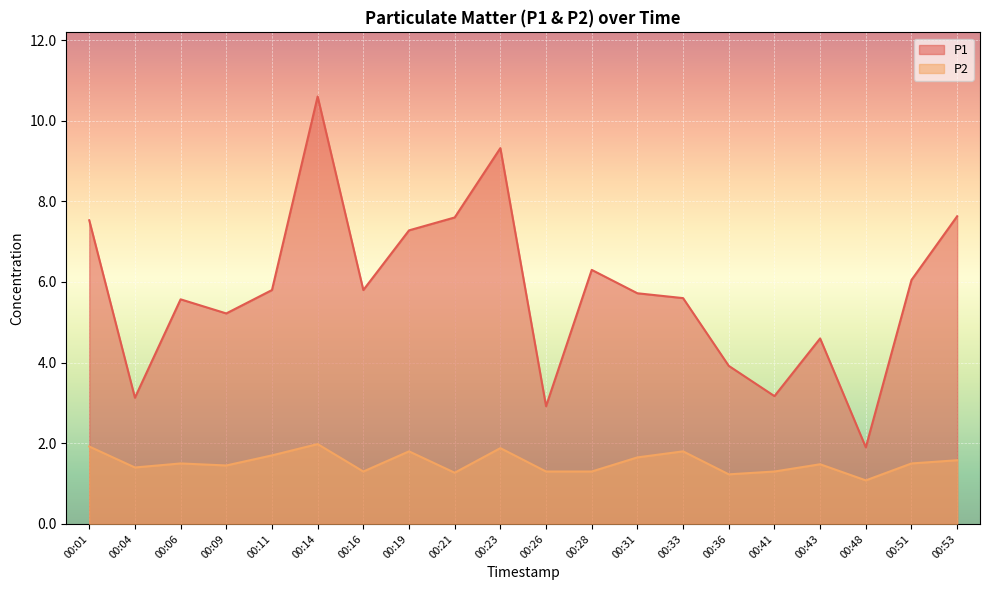

True or false: P2 and P1 cross at least once.

False